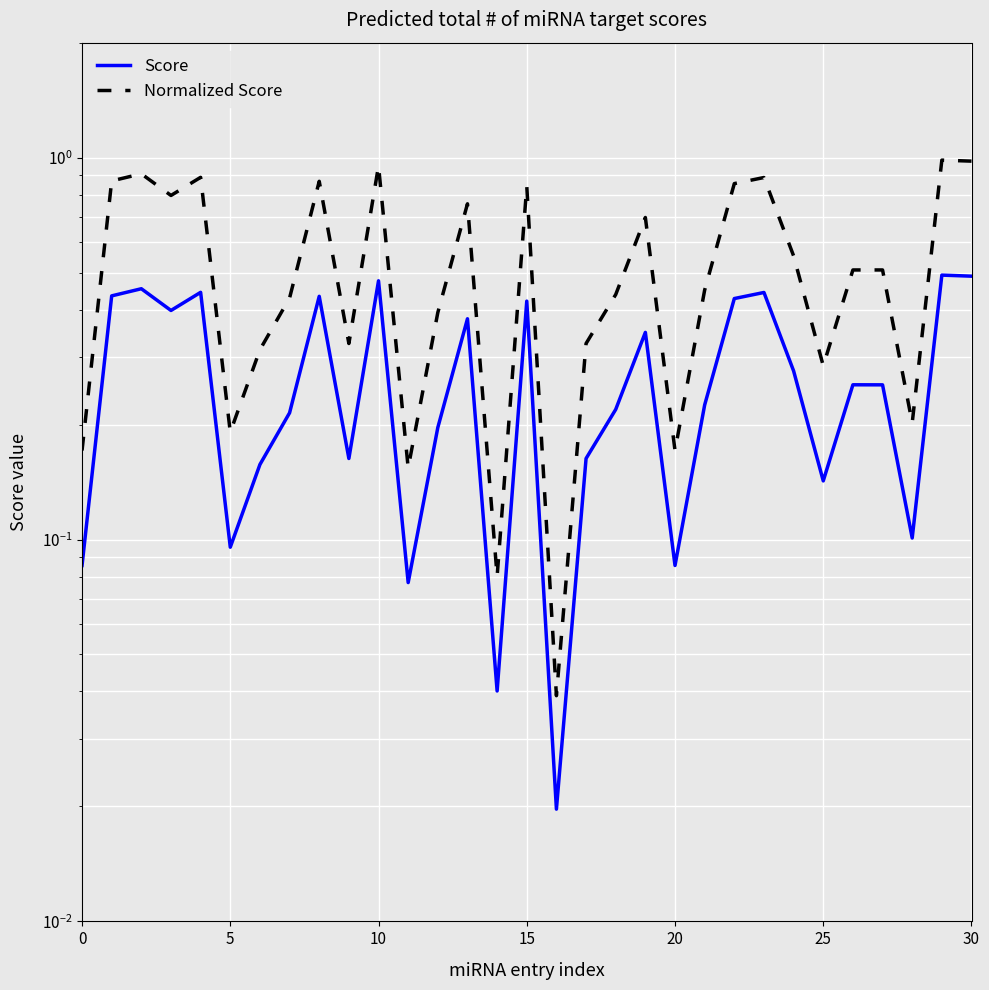

Is it true that Score equals 0.1 at 15?

False